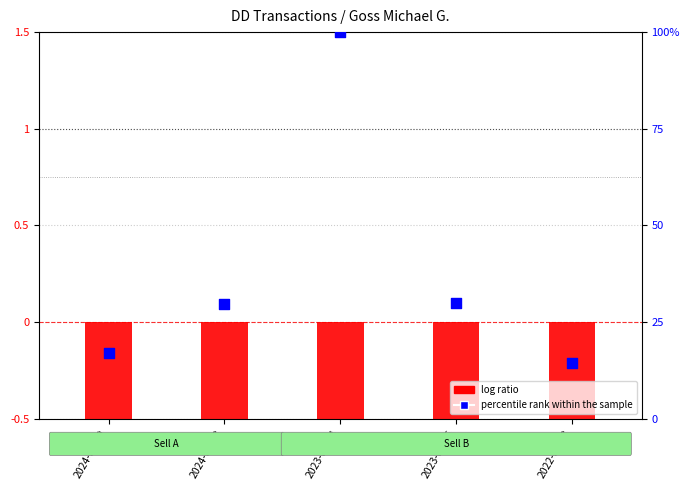

Which series reaches the minimum Y coordinate?

log ratio